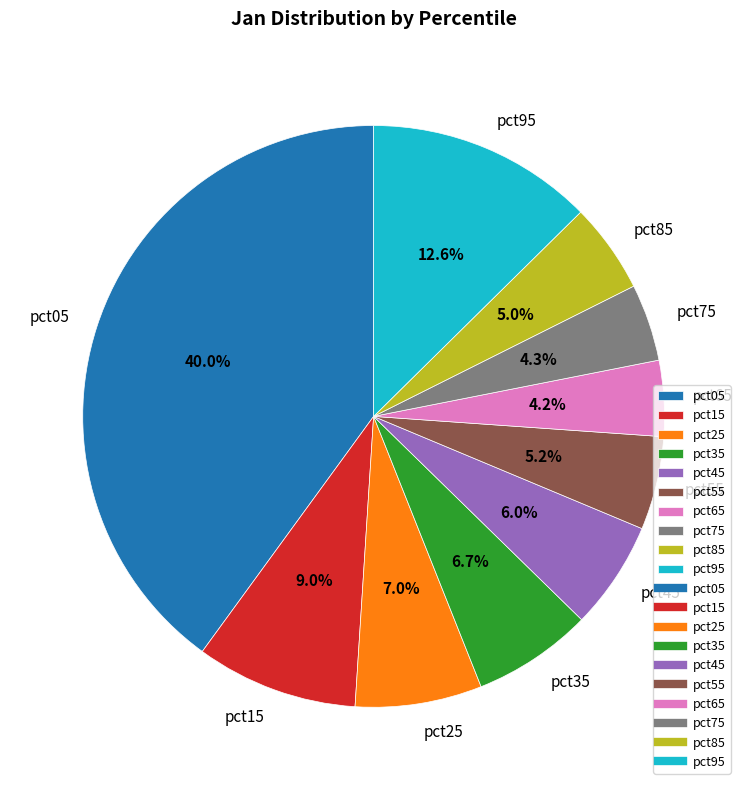

Between pct85 and pct95, which is larger?

pct95